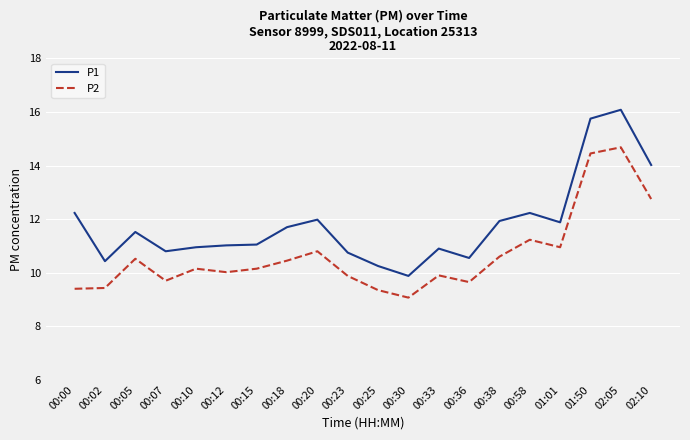

What are all the series names shown in the legend?

P1, P2